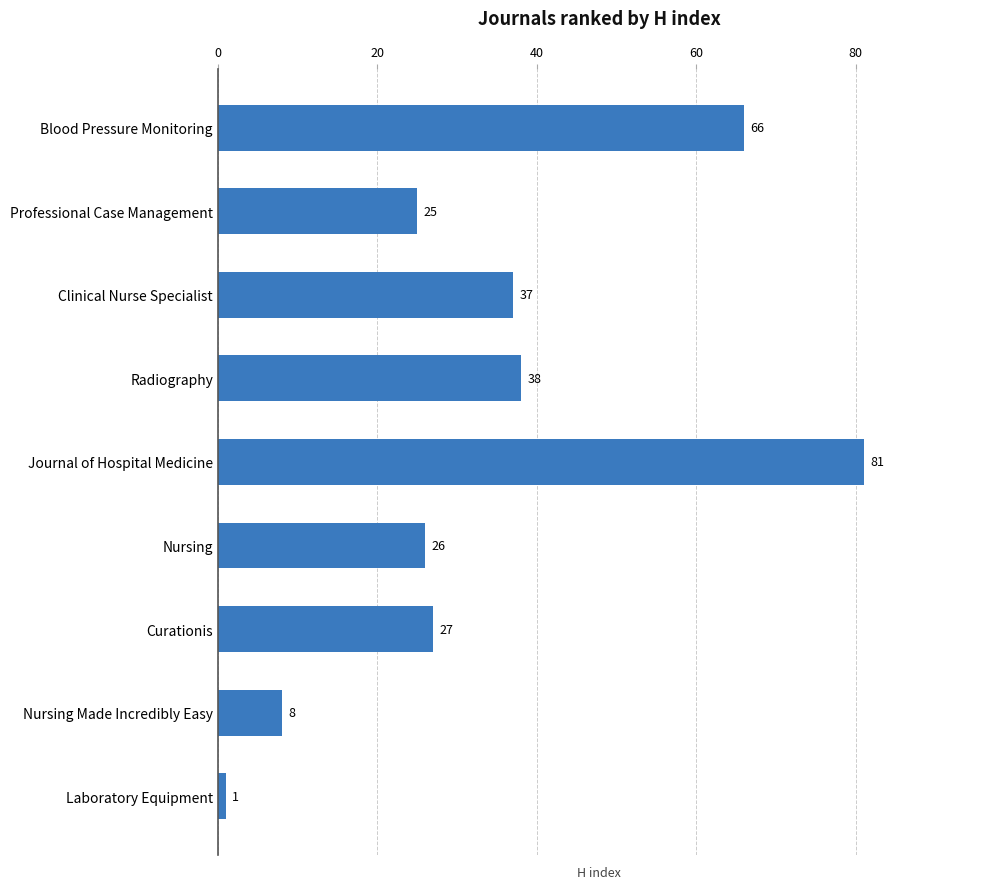

At which label is the value closest to 41?

Radiography